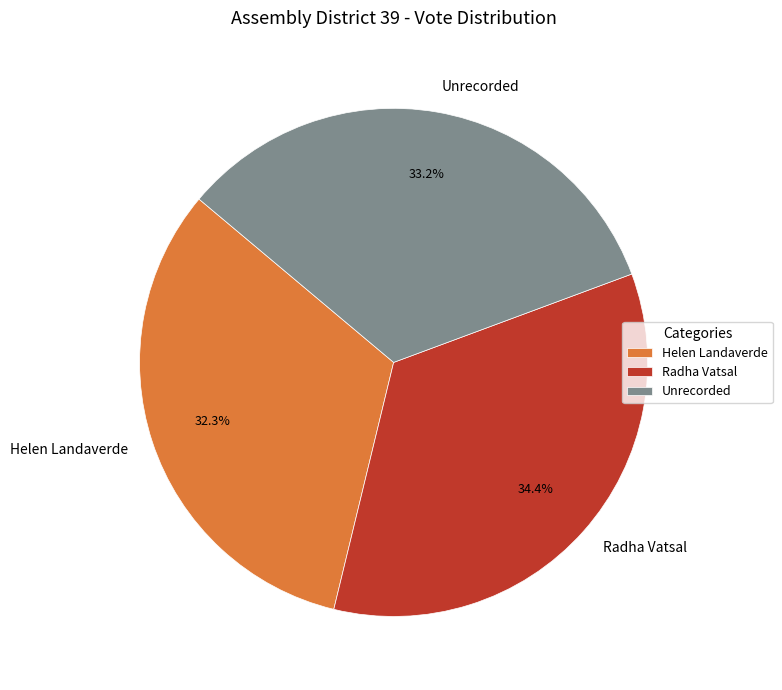

Approximately how many times larger is the value at Radha Vatsal compared to Helen Landaverde?

1.1